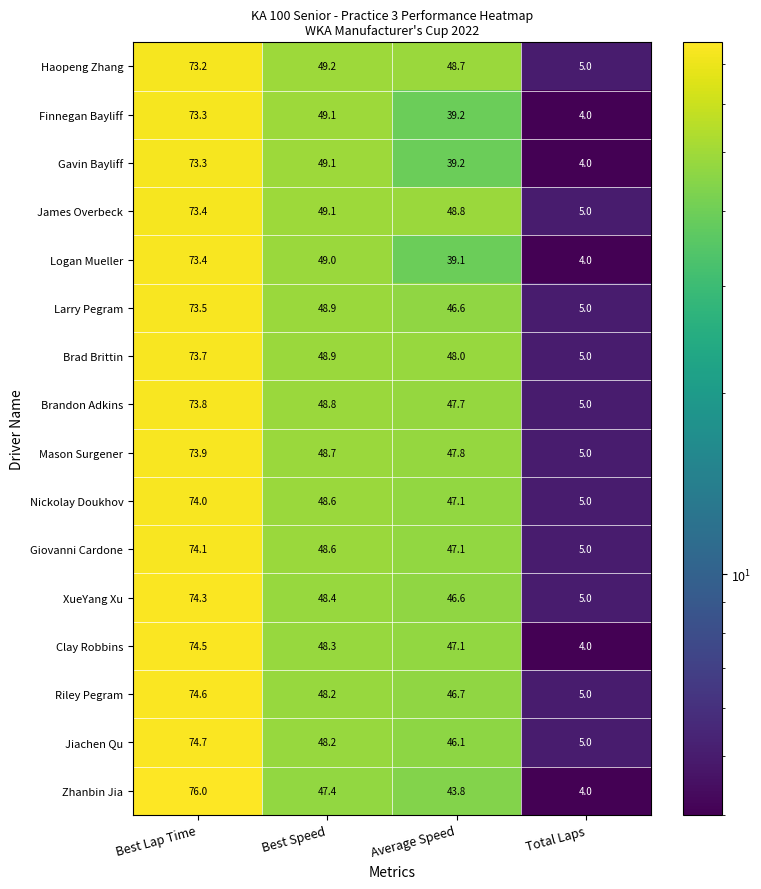

What is the total value across all series at Best Lap Time?

1183.7